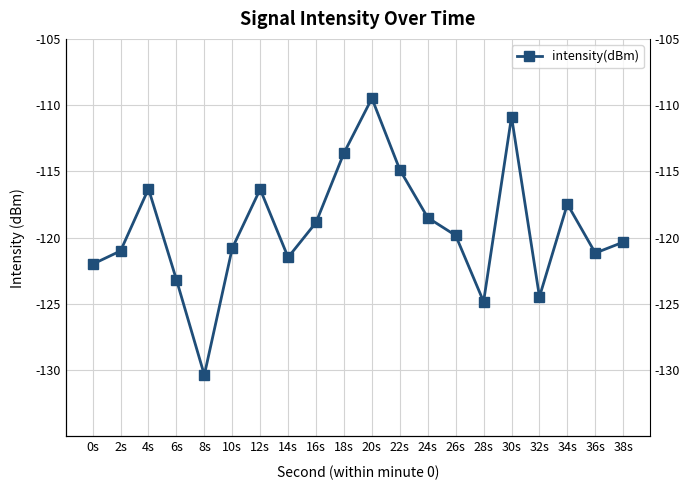

How many distinct data groups are displayed?

1